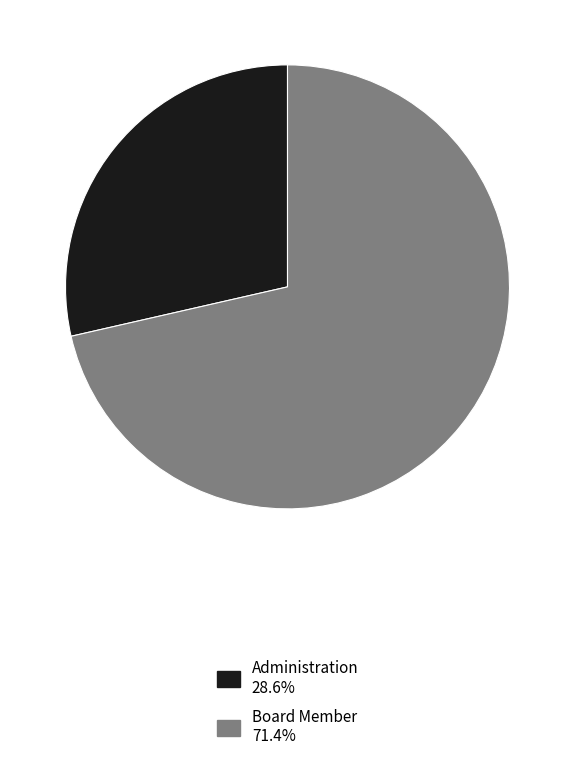

Do Administration and Board Member together represent more than half of the pie?

Yes